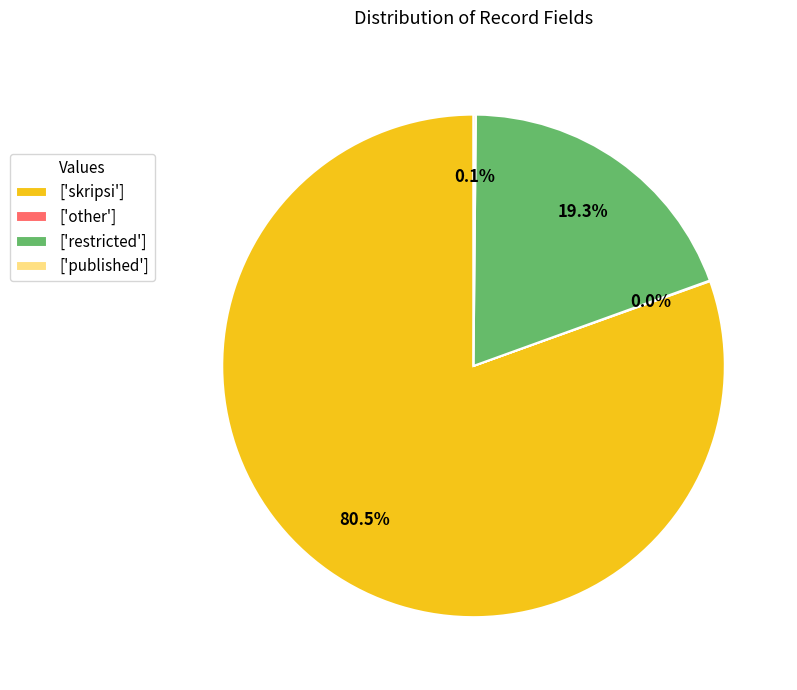

What is the largest slice in the pie chart?

['skripsi']